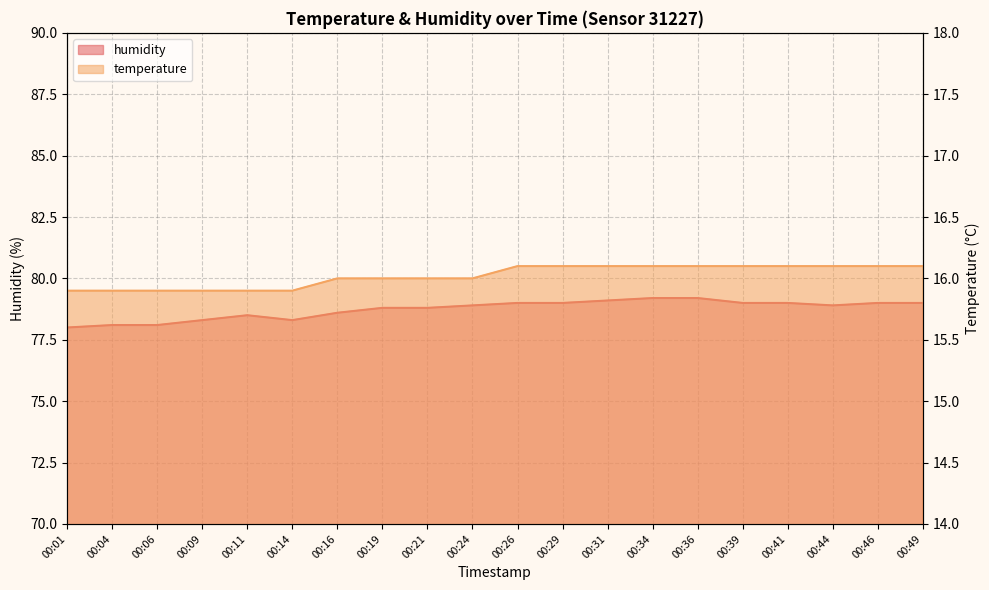

What is the difference between the maximum and second lowest values in the temperature series?

0.2